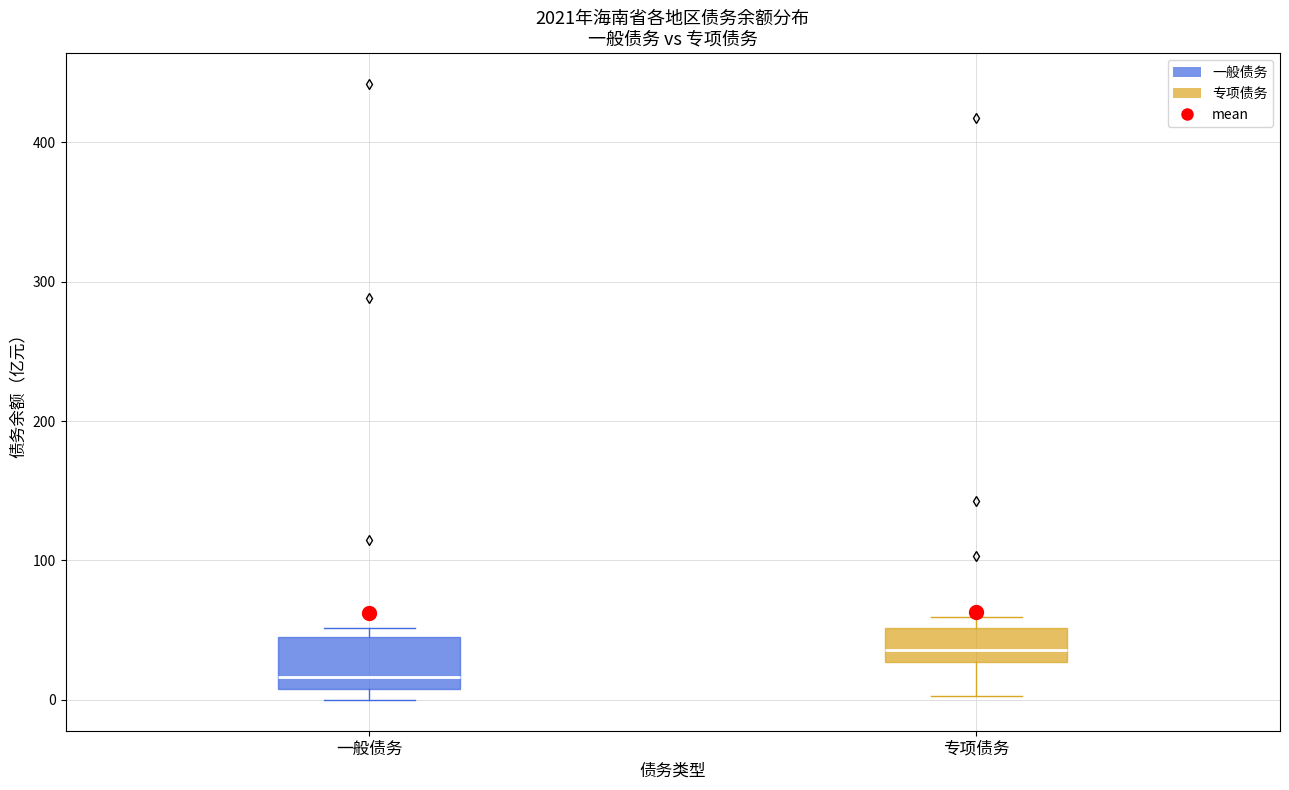

Where does the median line of the box for 专项债务 sit on the y-axis? The values are not printed on the chart, so give them approximately, as read against the axis.

40